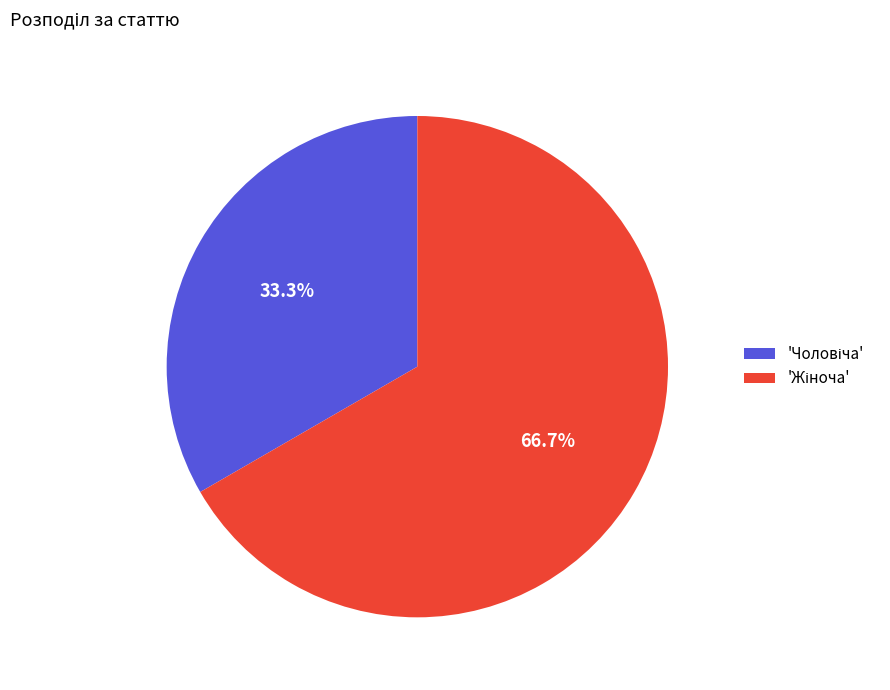

Count the number of slices in the pie.

2